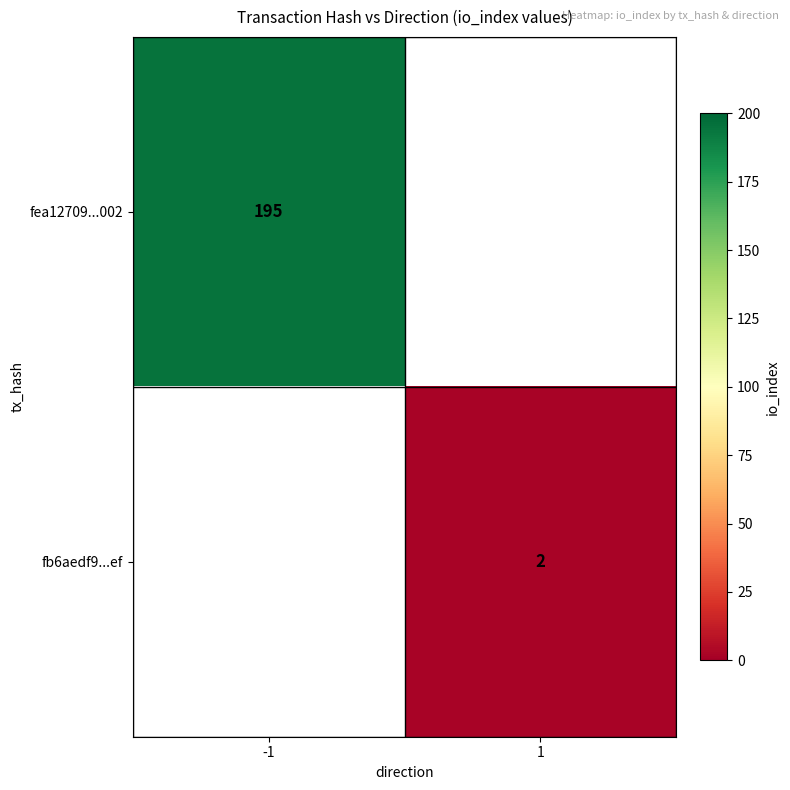

Which label corresponds to the smallest value in the chart?

1